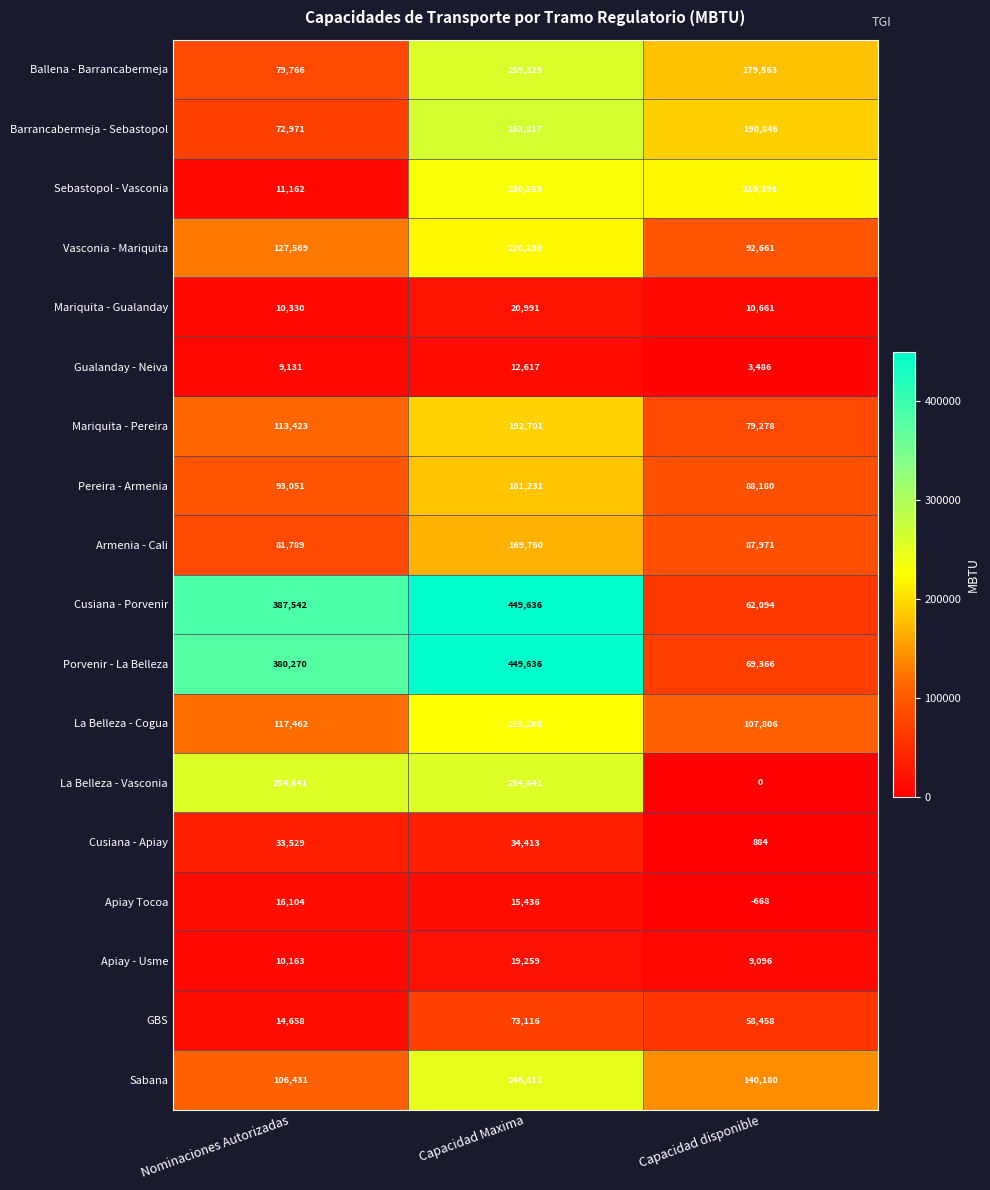

The value of GBS at Nominaciones Autorizadas is 23701. True or false?

False